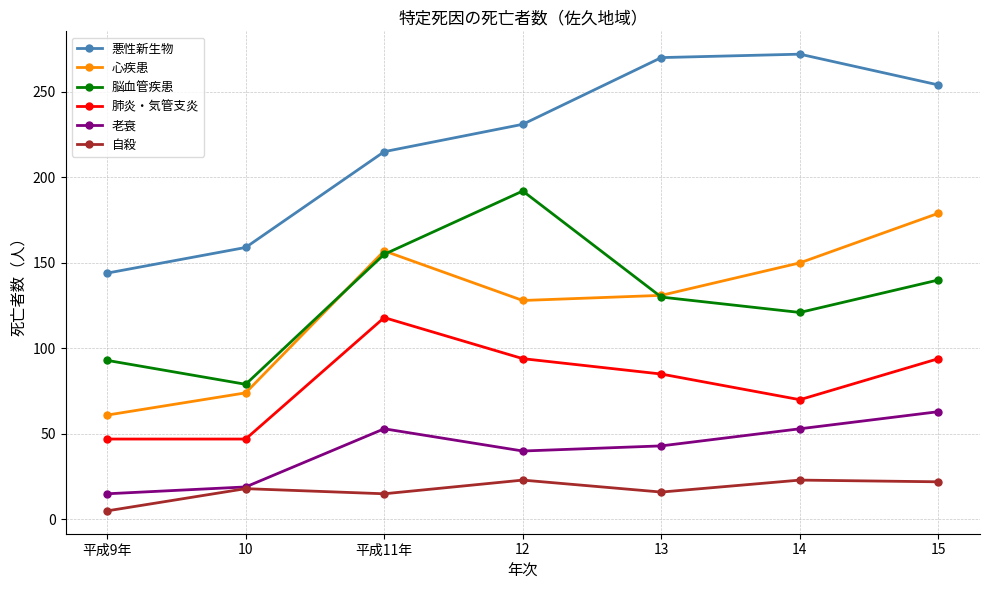

Rank the series at 14 from lowest to highest value.

自殺, 老衰, 肺炎・気管支炎, 脳血管疾患, 心疾患, 悪性新生物